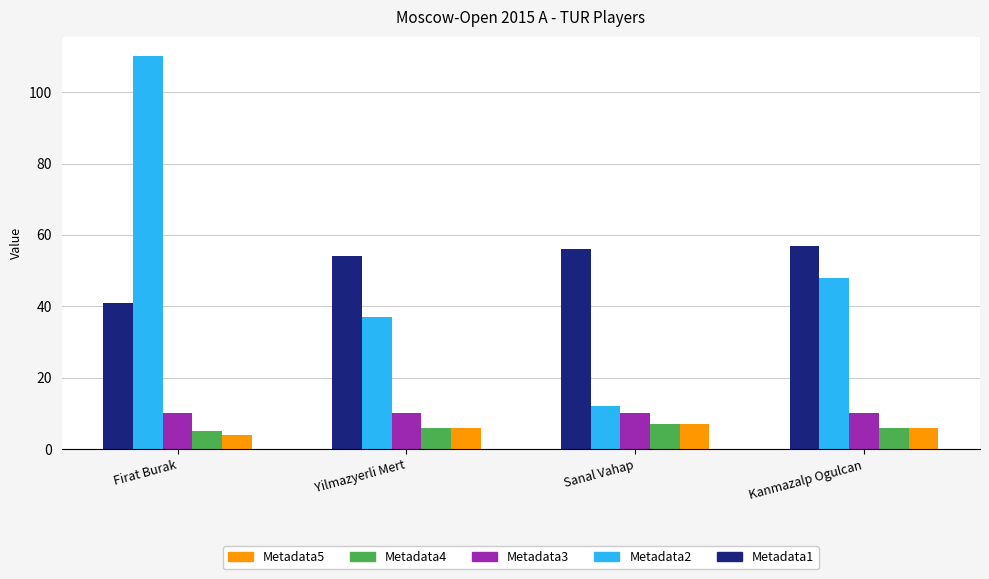

At how many categories does at least one series exceed 17?

4